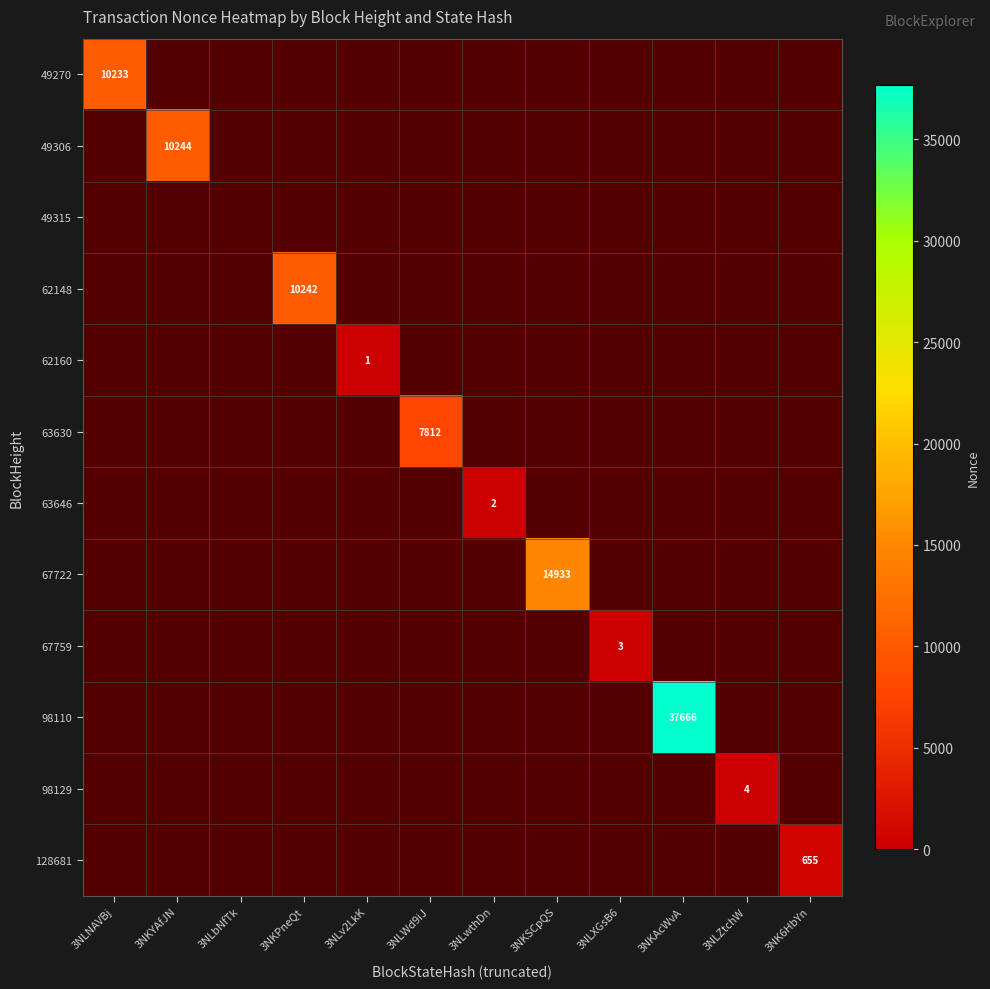

How many series are shown in this chart?

12